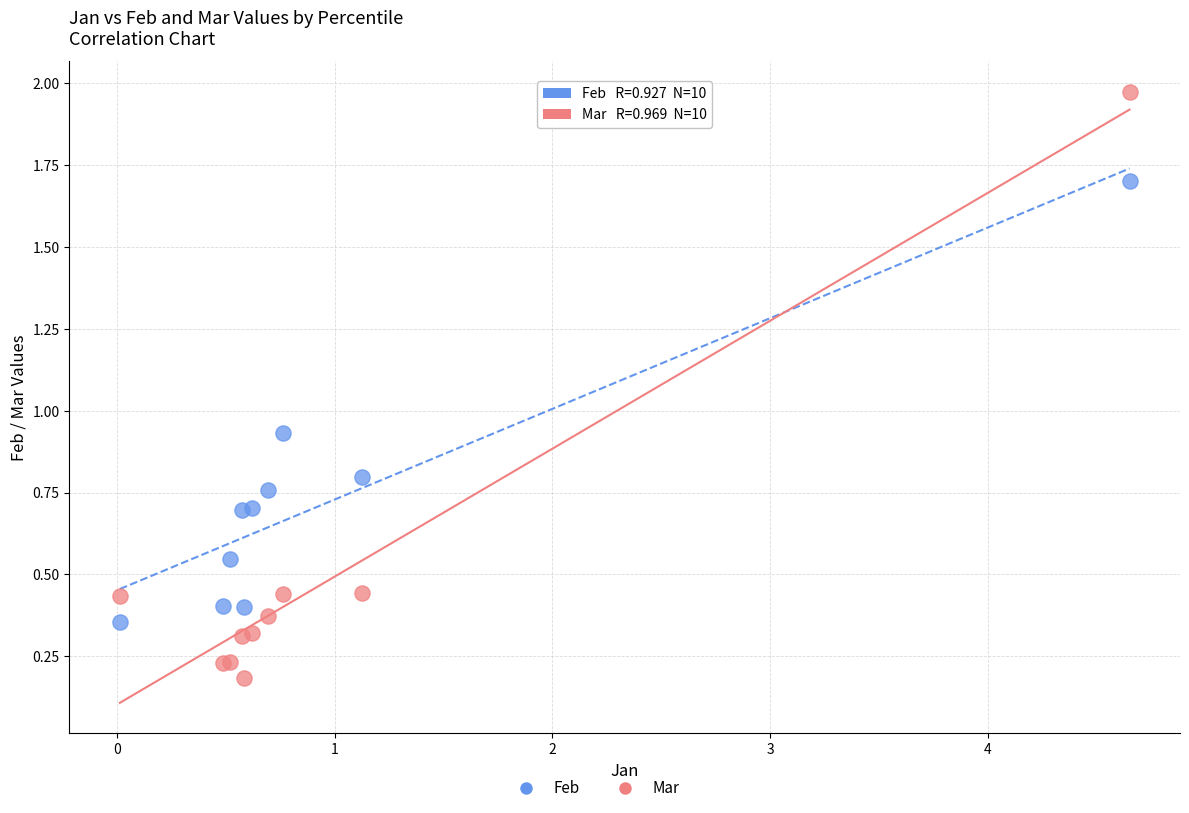

What is the X range (max minus min) for the scatter plot?

4.6